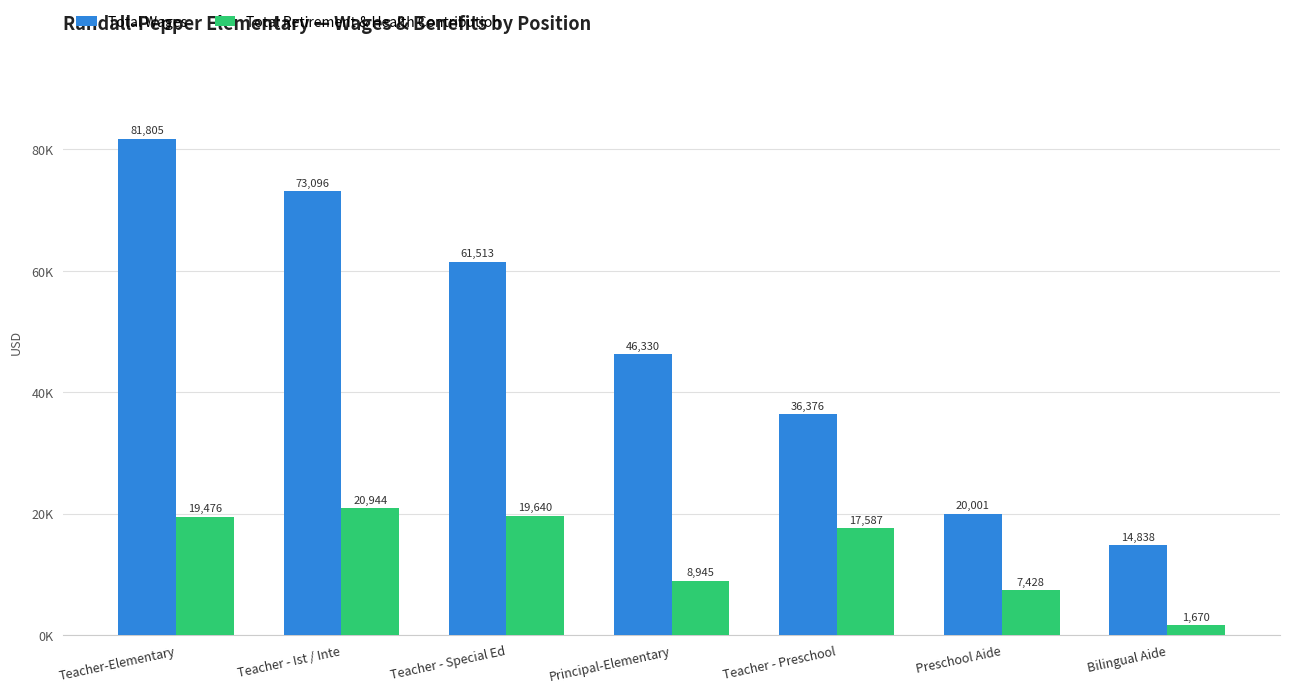

What is the difference between the second highest and second lowest values in the Total Wages series?

53095